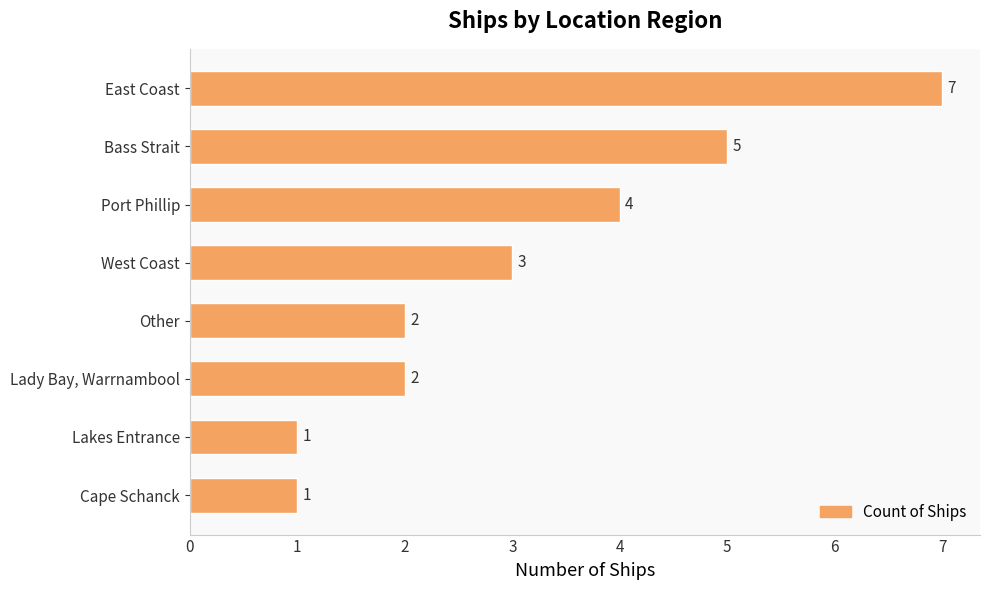

At which category does the chart reach its peak across all series?

East Coast